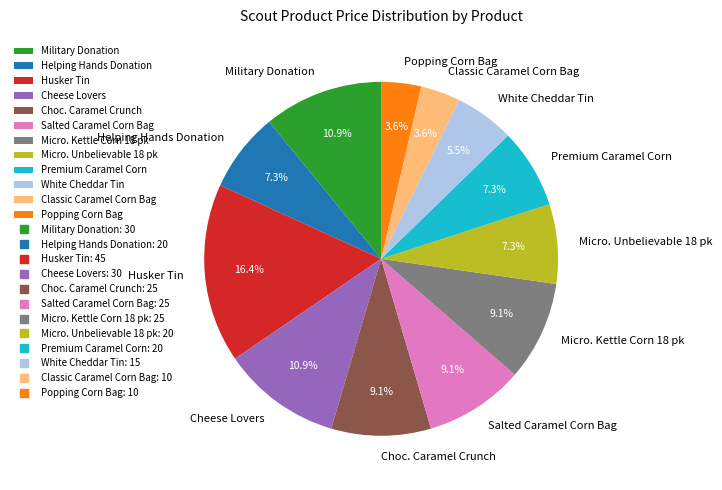

What percentage is NOT represented by Helping Hands Donation?

92.7%